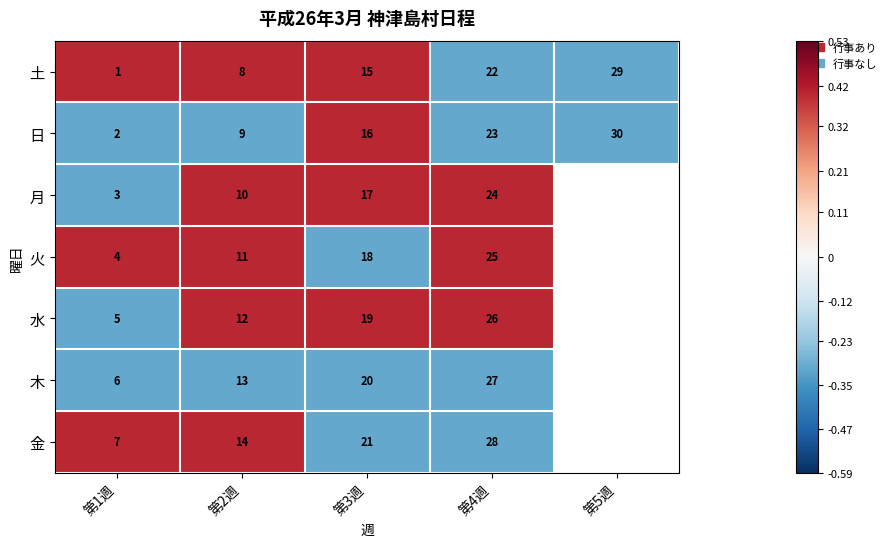

Is the value of 水 at 第2週 greater than the value of 日 at 第1週?

Yes